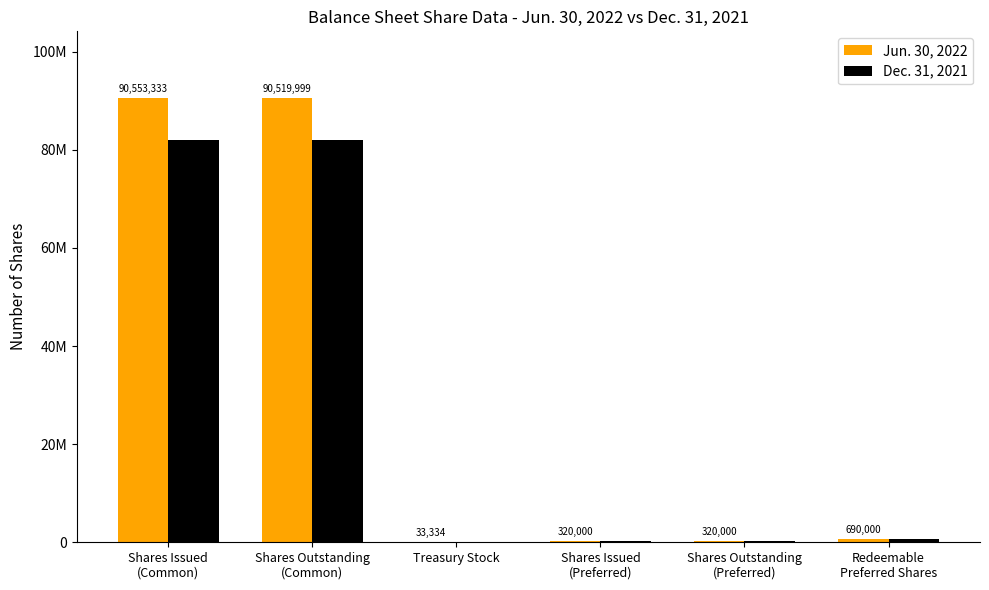

What is the label of the 2nd bar from the left?

Shares Outstanding
(Common)